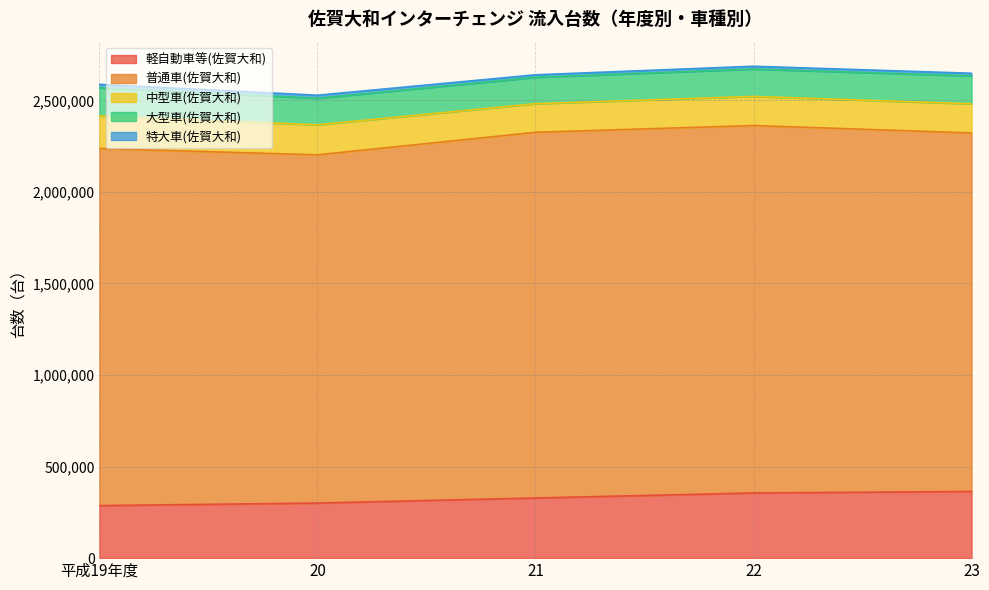

What is the maximum value for 中型車(佐賀大和)?

177675